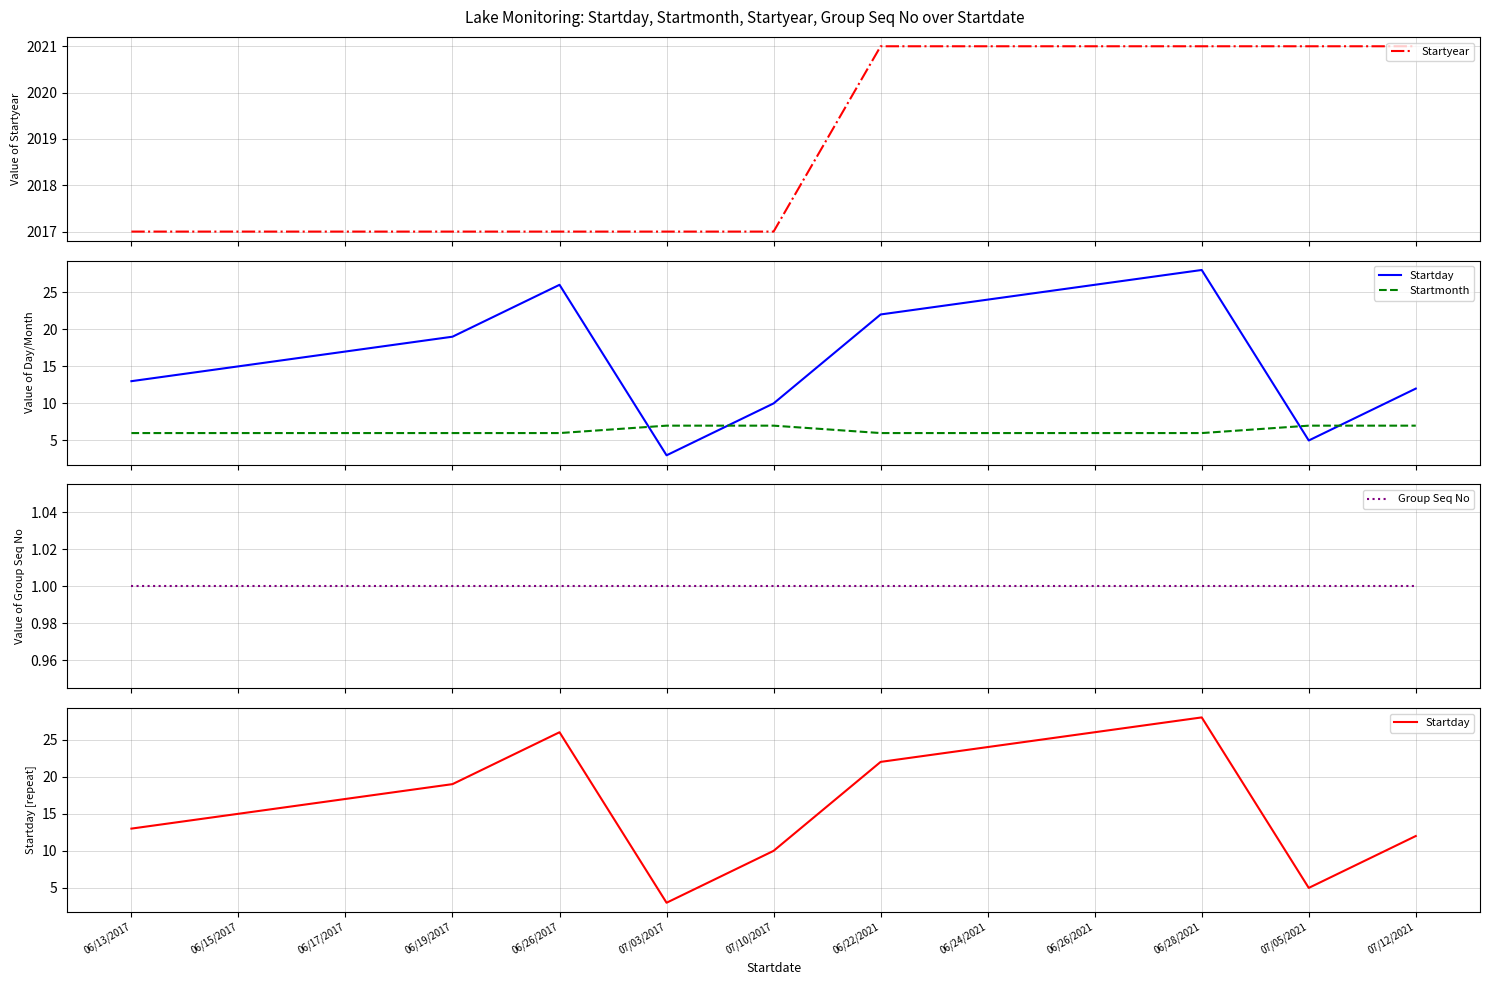

What is the spread (max minus min) of values at 06/26/2021?

2020